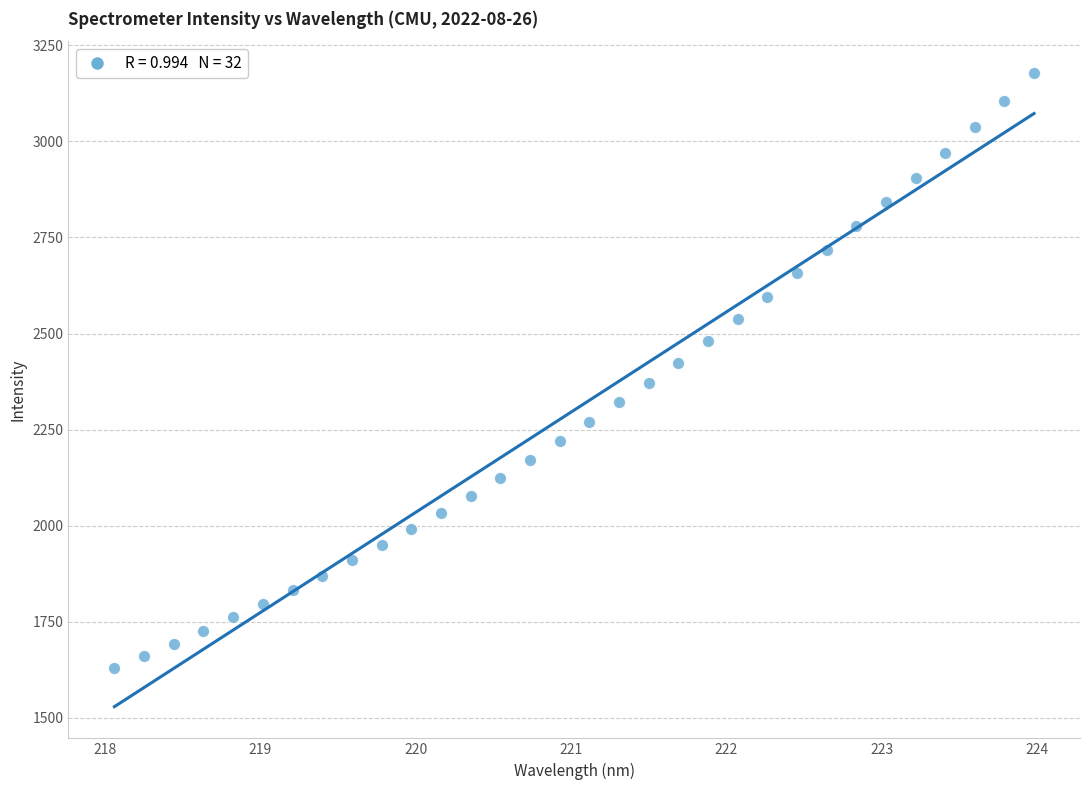

What is the range of X values (max minus min)?

5.9